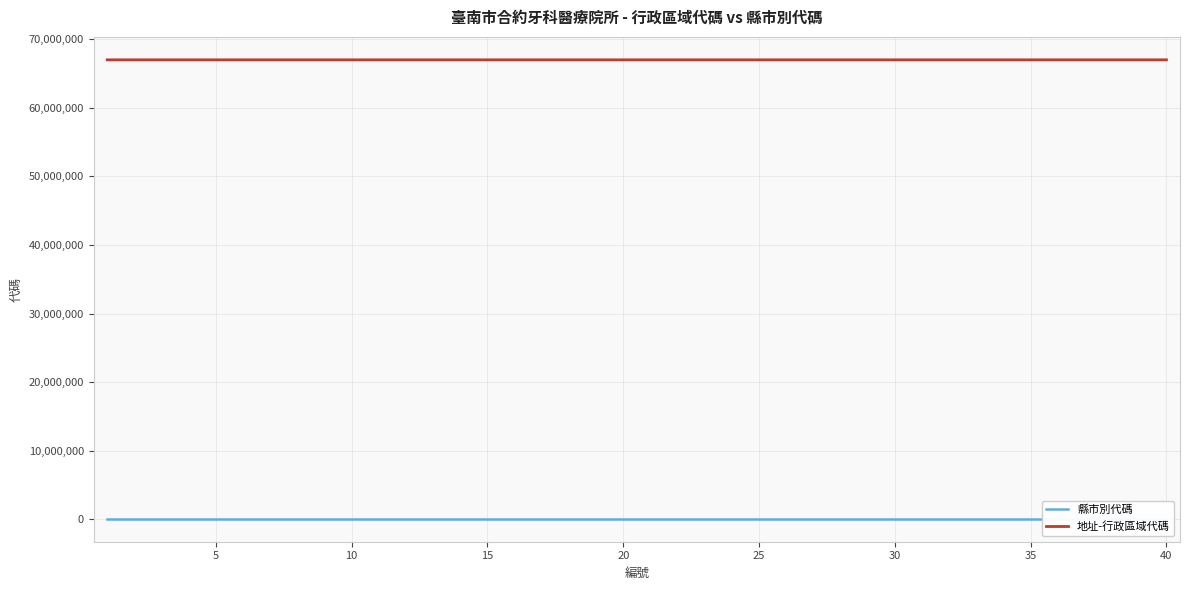

What is the minimum value for 地址-行政區域代碼?

67000080